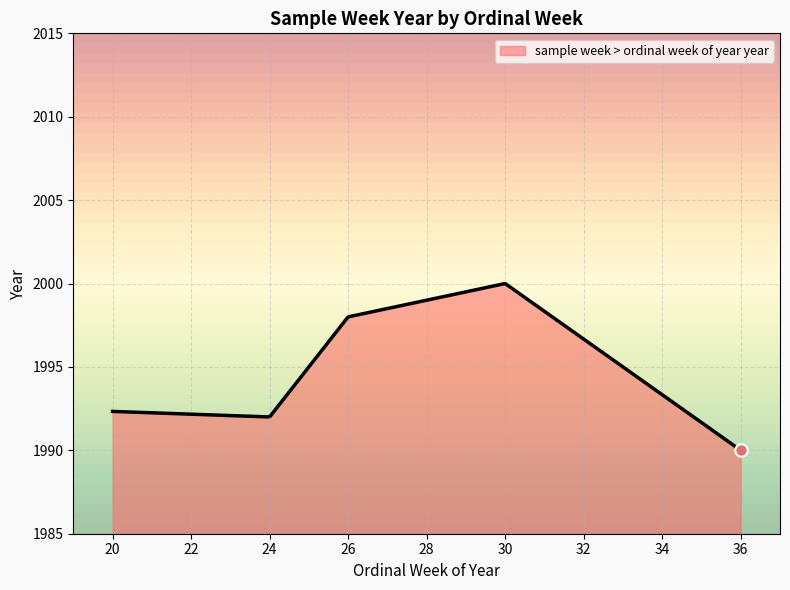

What is the maximum value shown in the chart?

2000.0